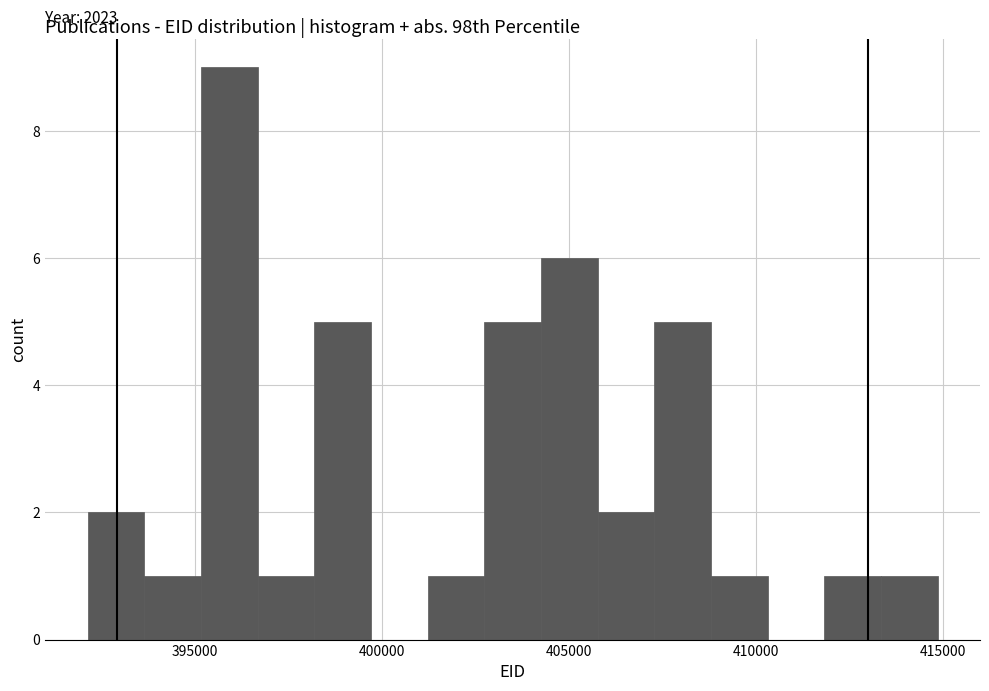

Around what value on the x-axis is the tallest bar? Give the approximate position of its centre, as read against the axis.

396000